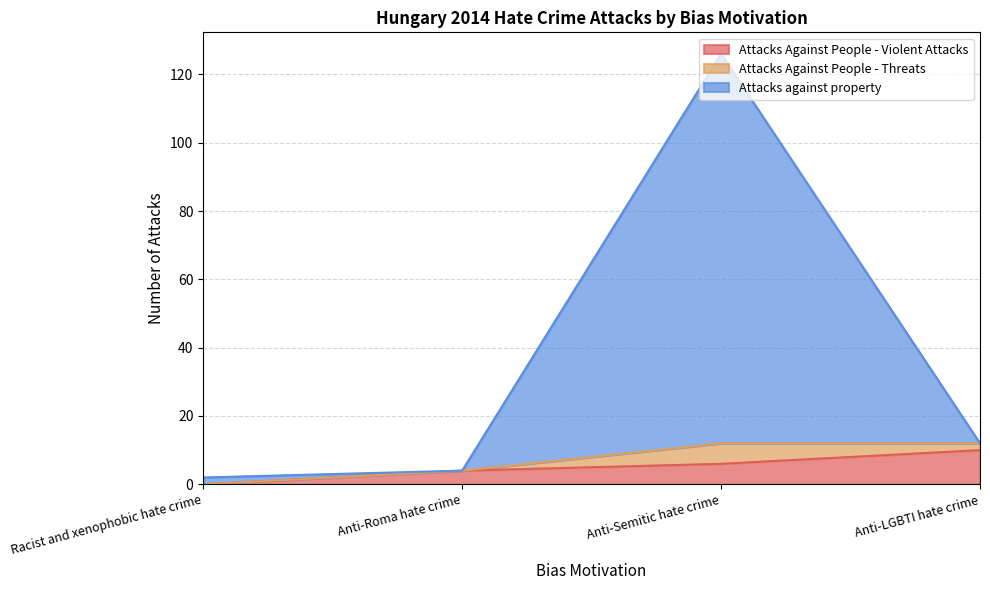

Is it true that Attacks Against People - Violent Attacks equals 4 at Anti-Roma hate crime?

True